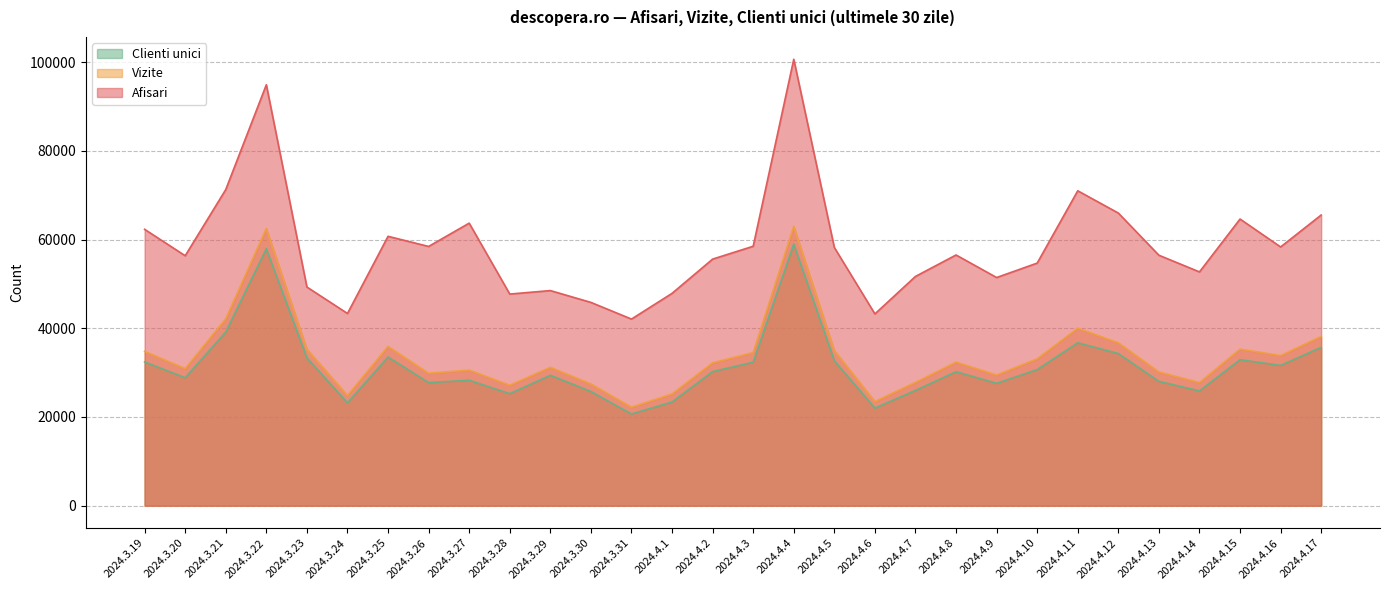

Reading left to right, extract all data points from this chart.

Afisari: 62302	56346	71266	94890	49293	43333	60726	58442	63694	47708	48493	45830	42069	47867	55585	58485	100632	58211	43234	51683	56518	51435	54688	70986	65969	56460	52701	64620	58327	65529
Vizite: 34788	30901	42146	62466	35279	24839	35915	29856	30567	27154	31195	27444	22197	25191	32212	34533	62968	34969	23491	27799	32373	29451	33117	40007	36712	30144	27759	35301	33841	38148
Clienti unici: 32413	28849	39154	57926	33322	23195	33518	27757	28278	25257	29405	25747	20671	23384	30228	32352	58954	32682	22004	25996	30213	27588	30685	36726	34302	28035	25881	32913	31623	35699